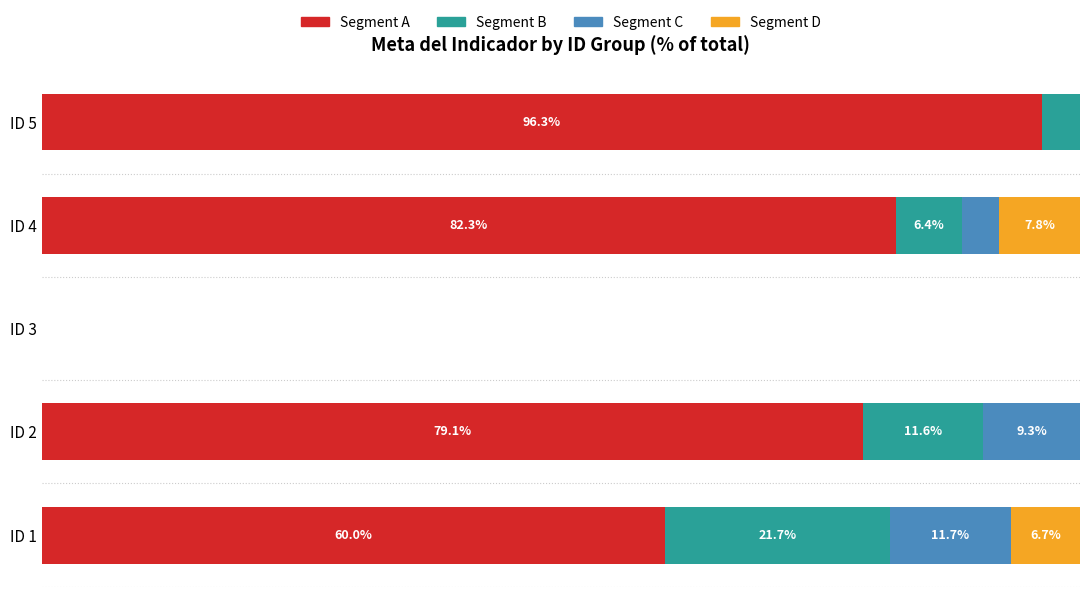

At which label is Segment A closest to 48?

ID 1